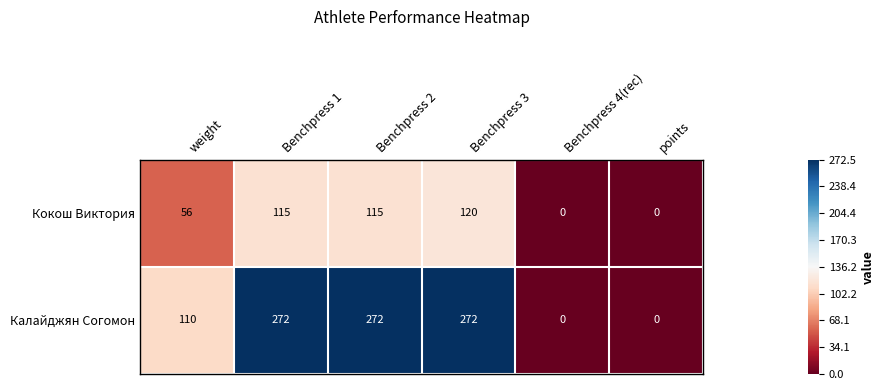

Rank the series by their maximum value, from lowest to highest.

Кокош Виктория, Калайджян Согомон